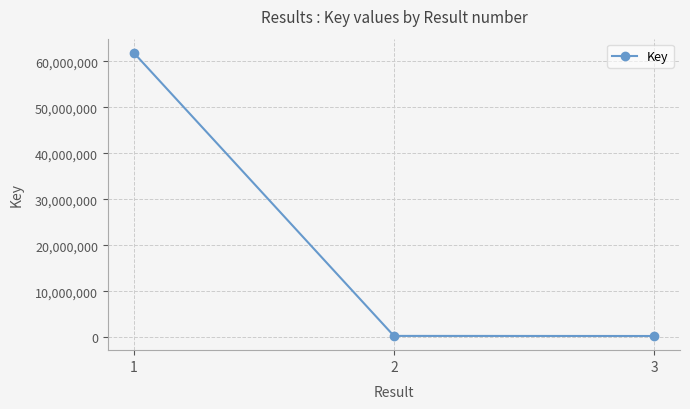

What is the maximum value shown in the chart?

61878871